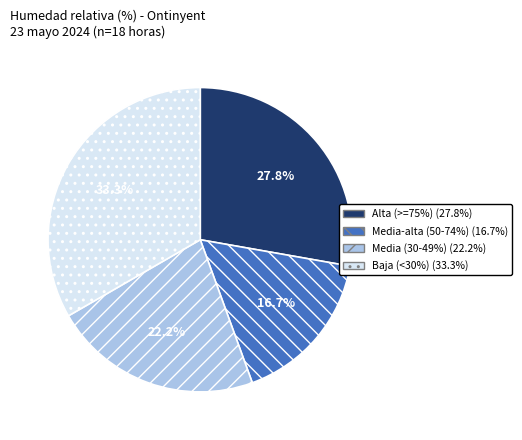

Is there any slice that represents more than half of the pie?

No